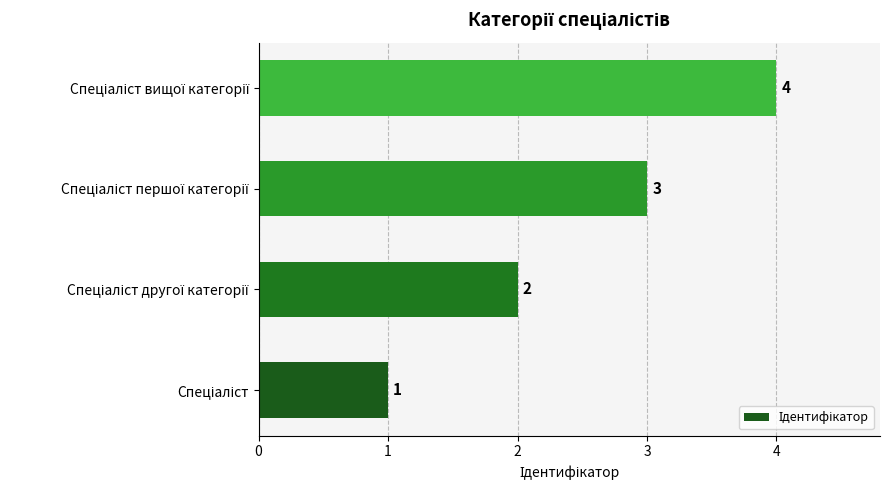

Count the values in the range 2 to 4.

3